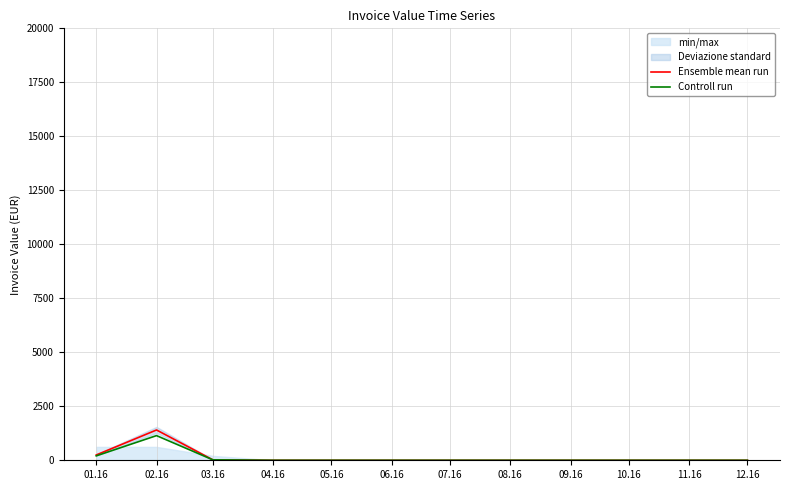

Reading right to left, extract all data points from this chart.

Ensemble mean run: 12.16=0.0	11.16=0.0	10.16=0.0	09.16=0.0	08.16=0.0	07.16=0.0	06.16=0.0	05.16=0.0	04.16=0.0	03.16=20.0	02.16=1403.4	01.16=245.9
Controll run: 12.16=0.0	11.16=0.0	10.16=0.0	09.16=0.0	08.16=0.0	07.16=0.0	06.16=0.0	05.16=0.0	04.16=0.0	03.16=20.0	02.16=1141.9	01.16=203.9